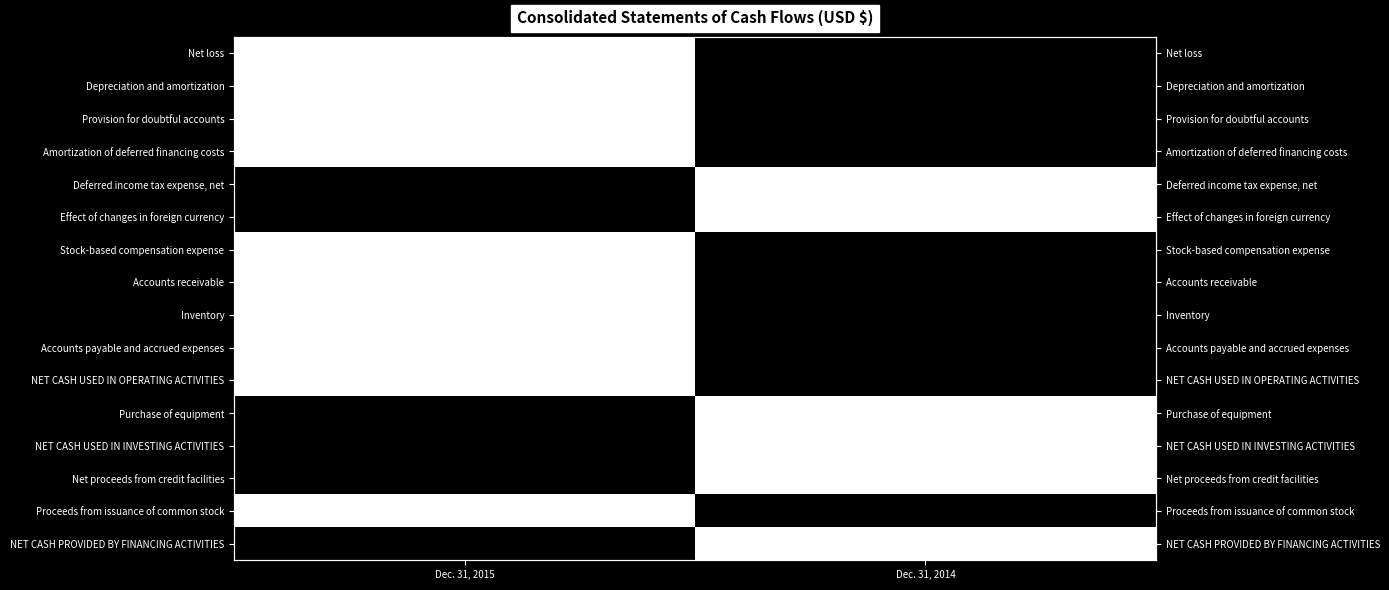

At Dec. 31, 2015, list the series in order from smallest to largest.

Deferred income tax expense, net, Effect of changes in foreign currency, Purchase of equipment, NET CASH USED IN INVESTING ACTIVITIES, Net proceeds from credit facilities, NET CASH PROVIDED BY FINANCING ACTIVITIES, Net loss, Depreciation and amortization, Provision for doubtful accounts, Amortization of deferred financing costs, Stock-based compensation expense, Accounts receivable, Inventory, Accounts payable and accrued expenses, NET CASH USED IN OPERATING ACTIVITIES, Proceeds from issuance of common stock